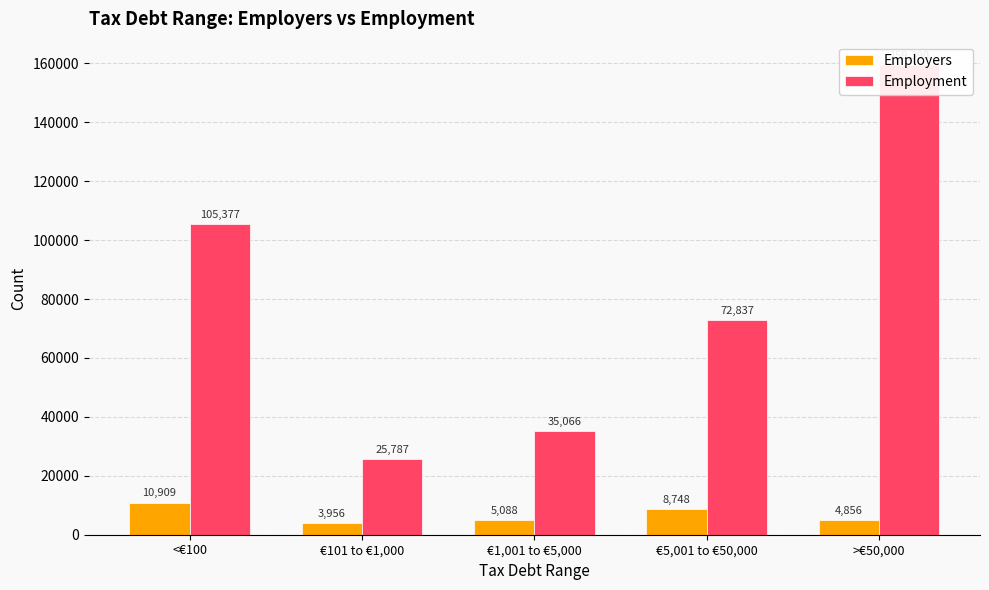

Between €1,001 to €5,000 and >€50,000, which is larger?

€1,001 to €5,000